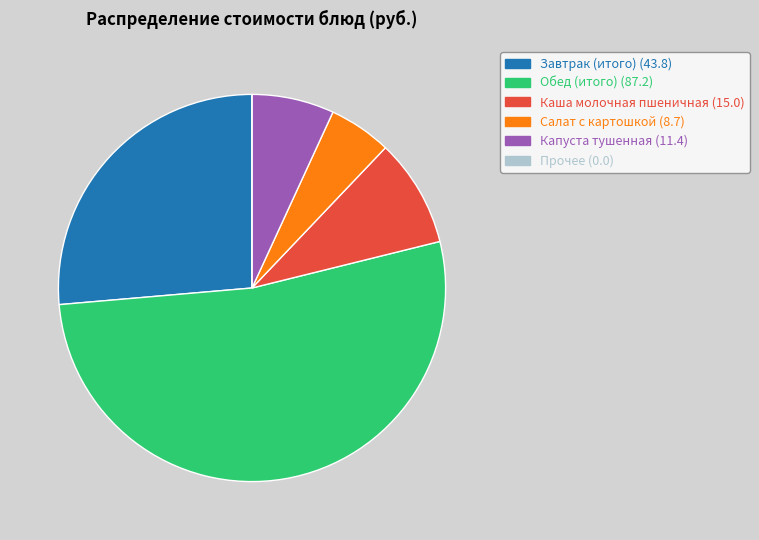

Does any single category account for the majority?

Yes